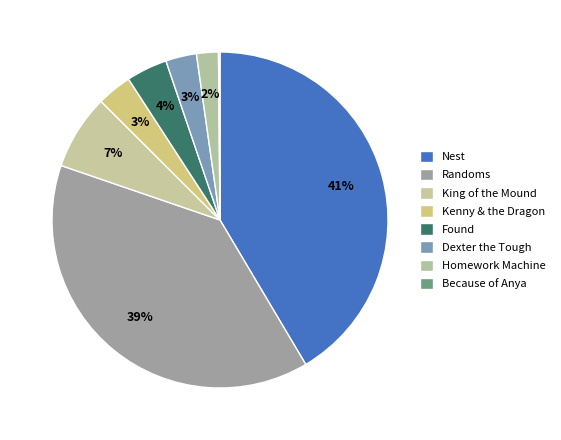

Count the number of slices in the pie.

8